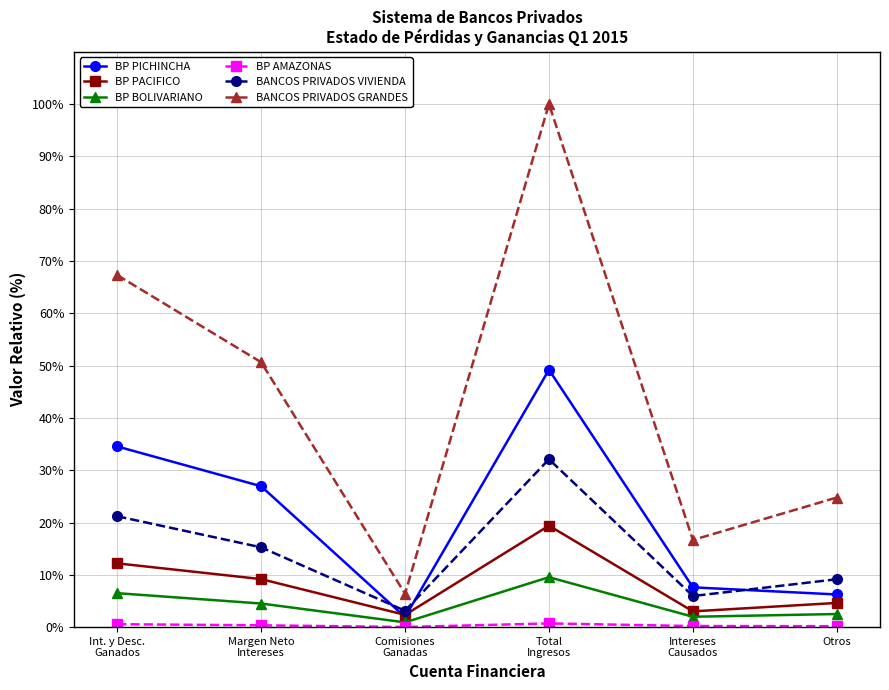

Where is the first local maximum for BP BOLIVARIANO?

Total
Ingresos